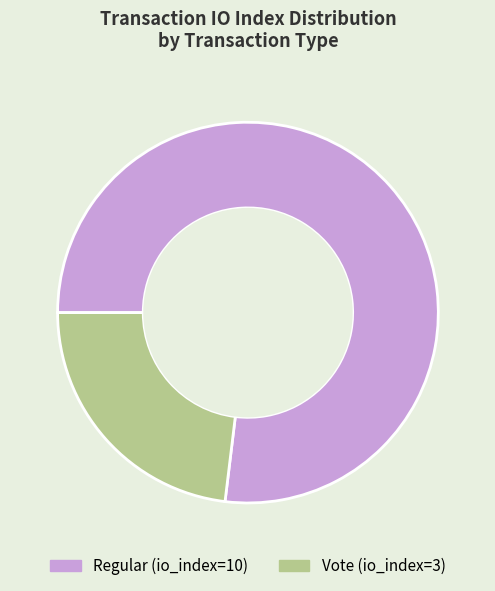

Approximately how many times larger is the value at Vote (io_index=3) compared to Regular (io_index=10)?

0.3